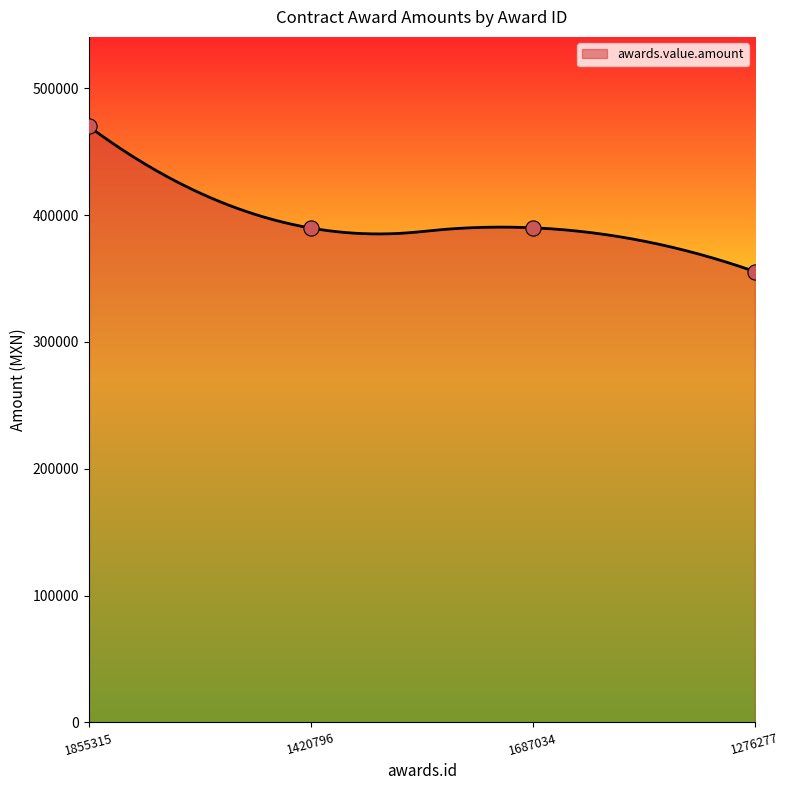

What is the ratio of the value at 1855315 to the value at 1687034?

1.2